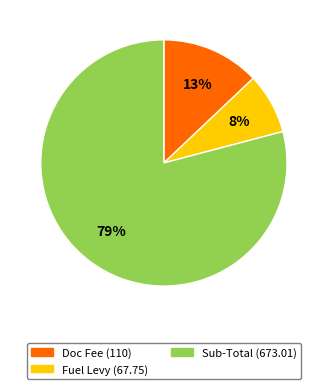

What percentage do Doc Fee (110) and Sub-Total (673.01) together represent?

92.0%